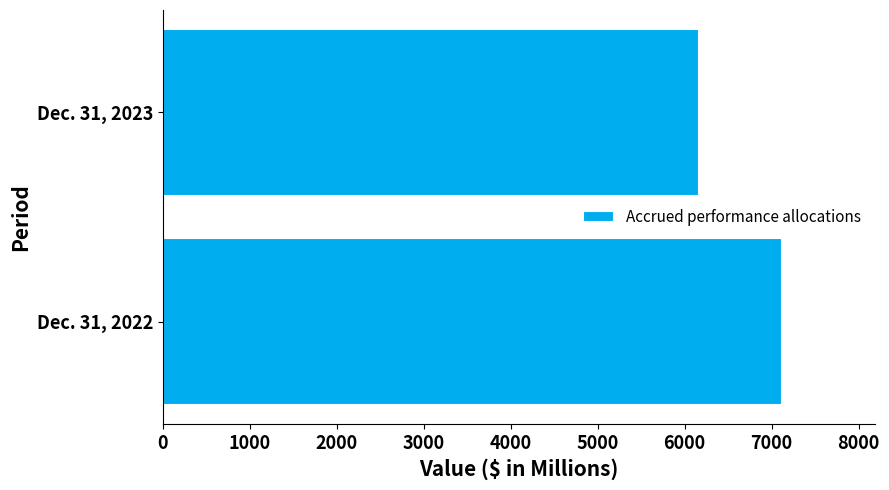

At which label is the value closest to 6643?

Dec. 31, 2023